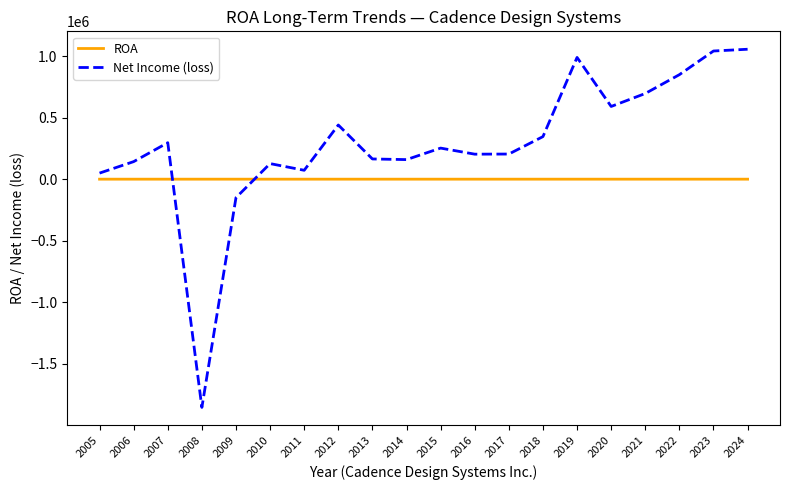

Which series changed the most between 2011 and 2022?

Net Income (loss)